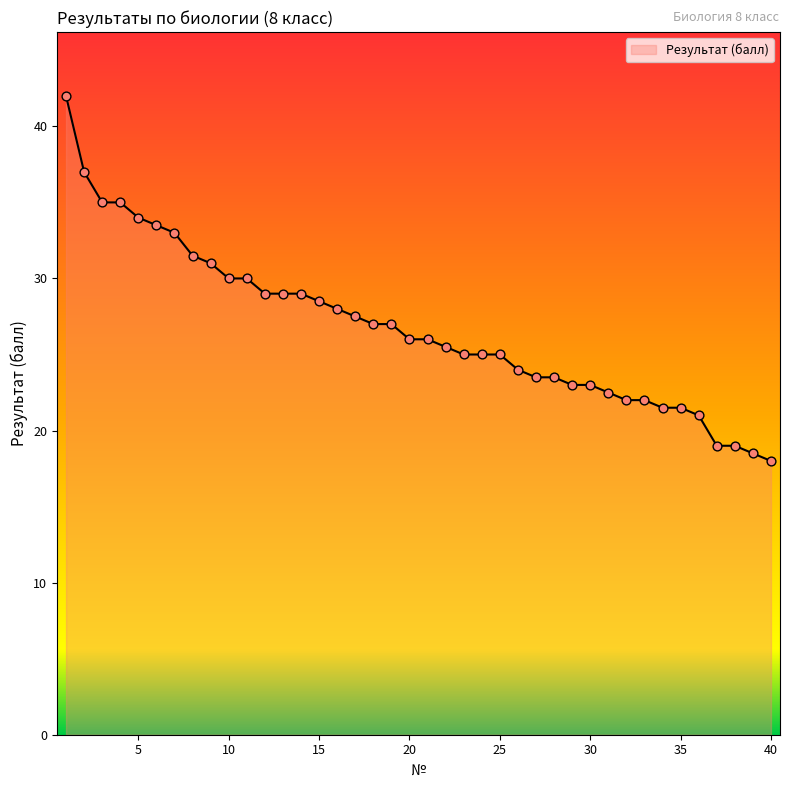

What is the difference between the maximum and minimum values?

24.0